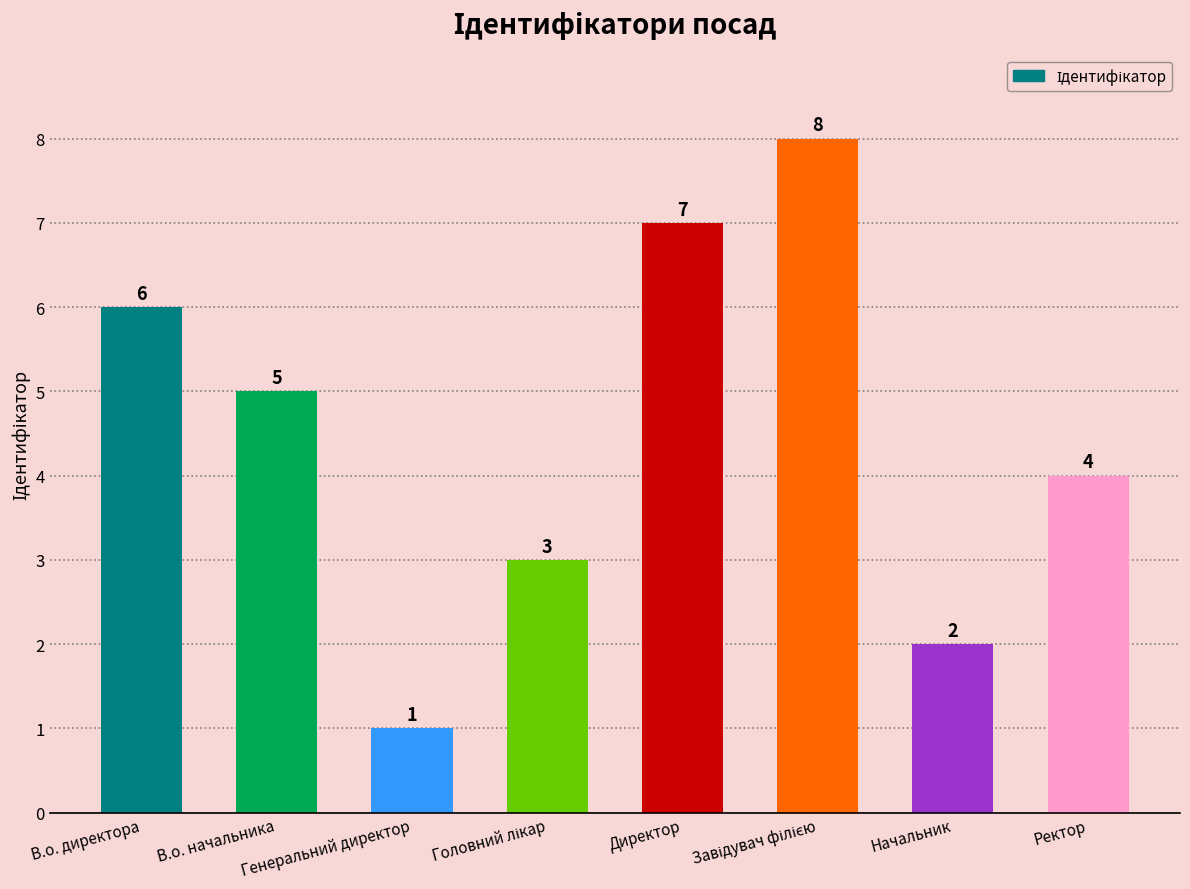

What position from the left is В.о. директора?

1